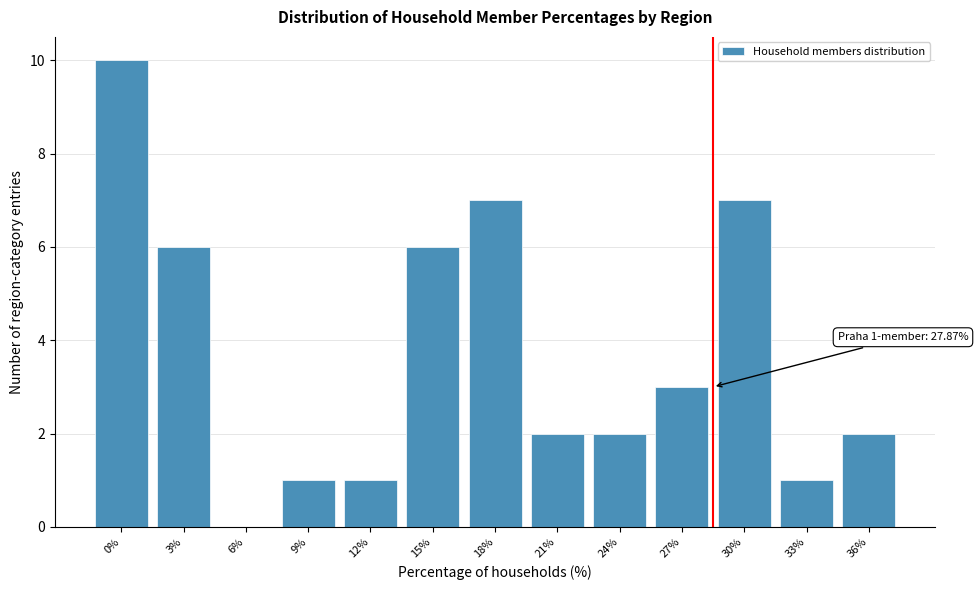

Reading left to right, extract all data points from this chart.

0%=10	3%=6	6%=0	9%=1	12%=1	15%=6	18%=7	21%=2	24%=2	27%=3	30%=7	33%=1	36%=2